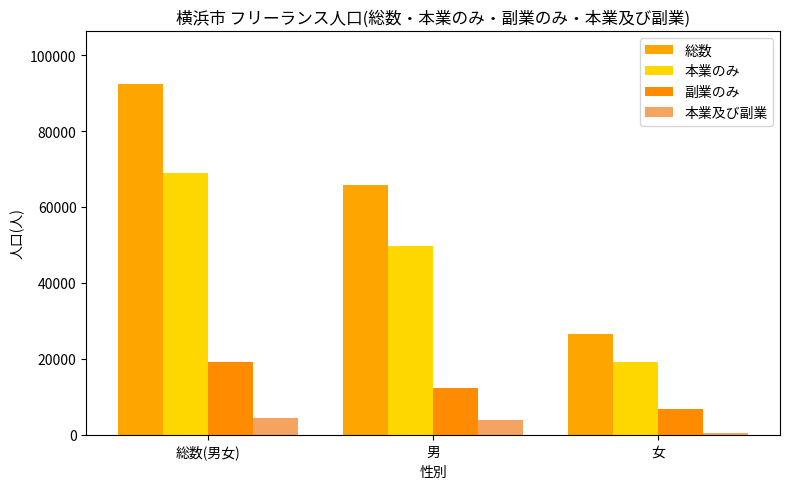

What is the difference between the 総数 values at 女 and 総数(男女)?

65900